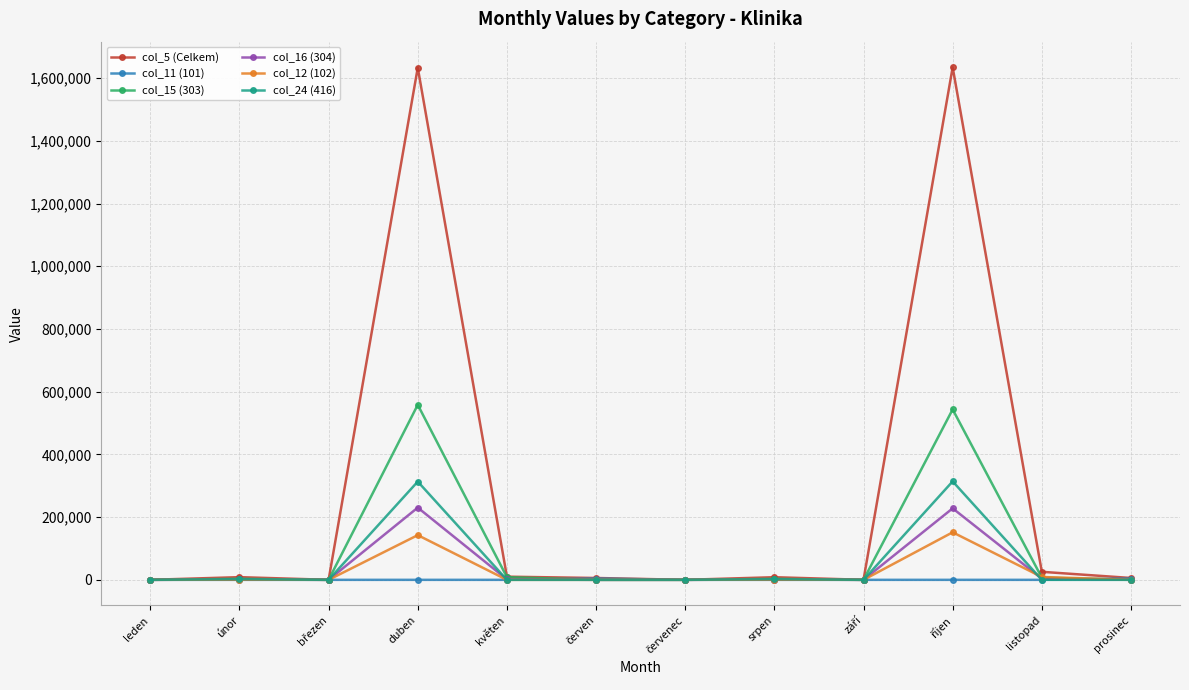

Does the chart display data point markers on the line(s)?

Yes